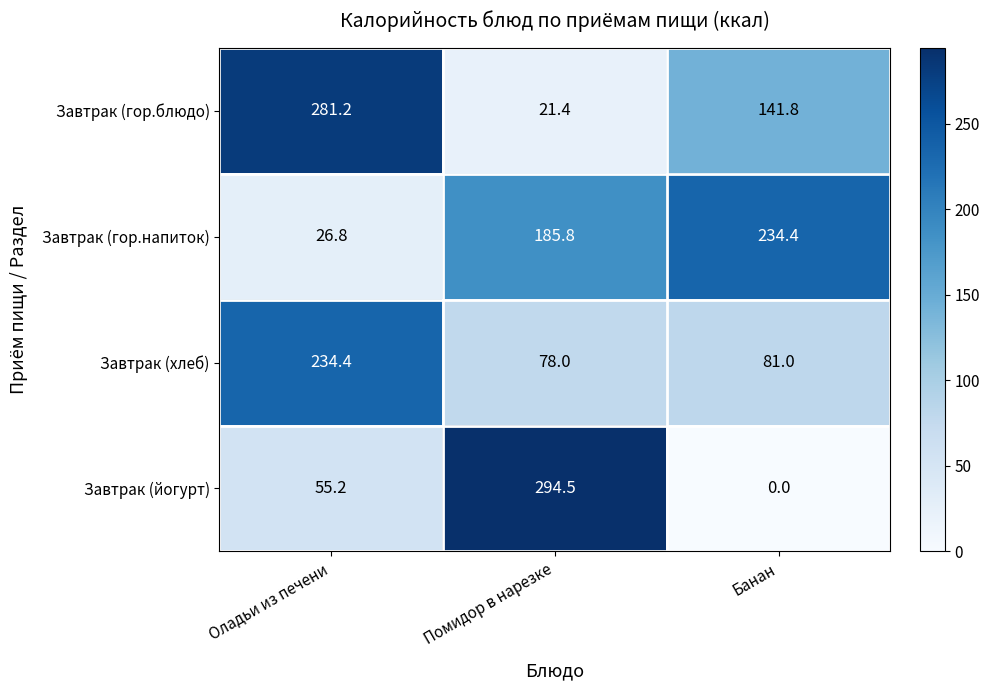

At how many categories does at least one series exceed 24?

3